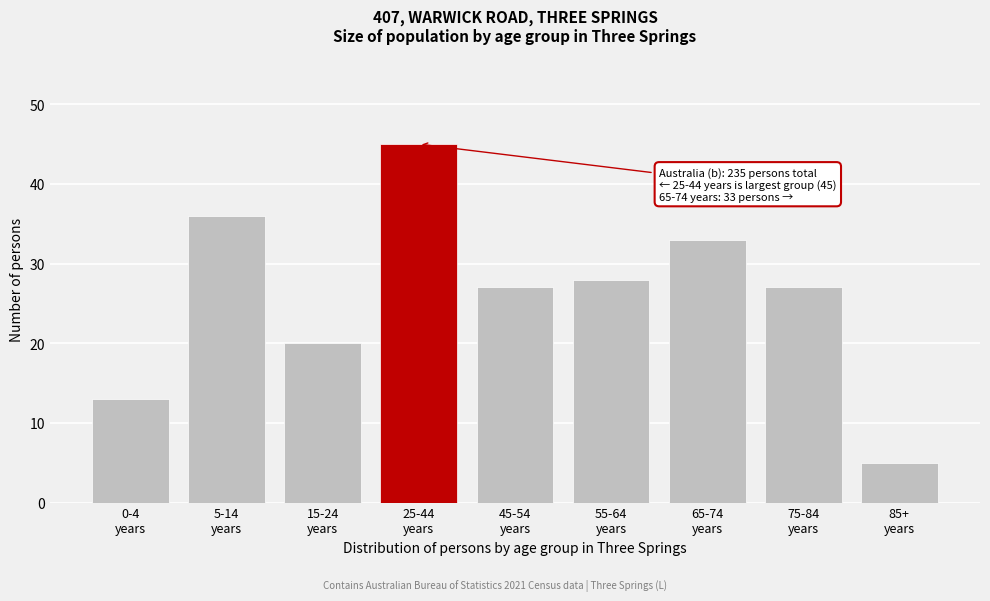

Reading left to right, list all the values displayed in this chart.

13	36	20	45	27	28	33	27	5